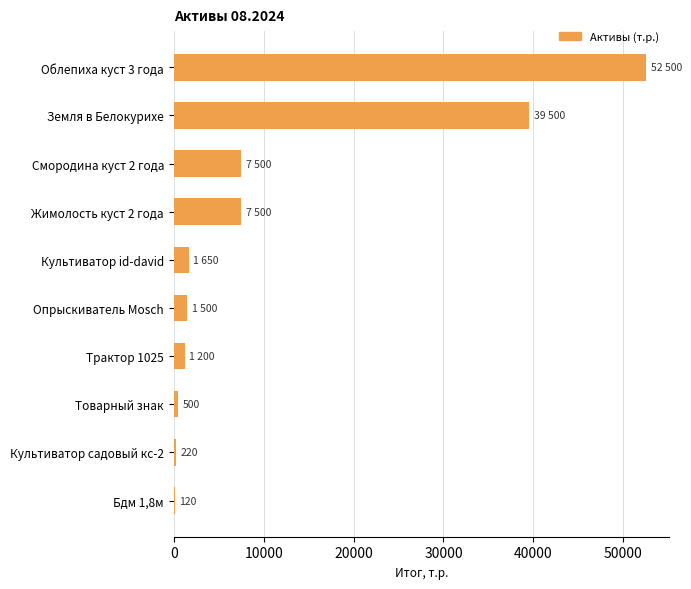

Is it true that the value at Земля в Белокурихе is 39500?

True